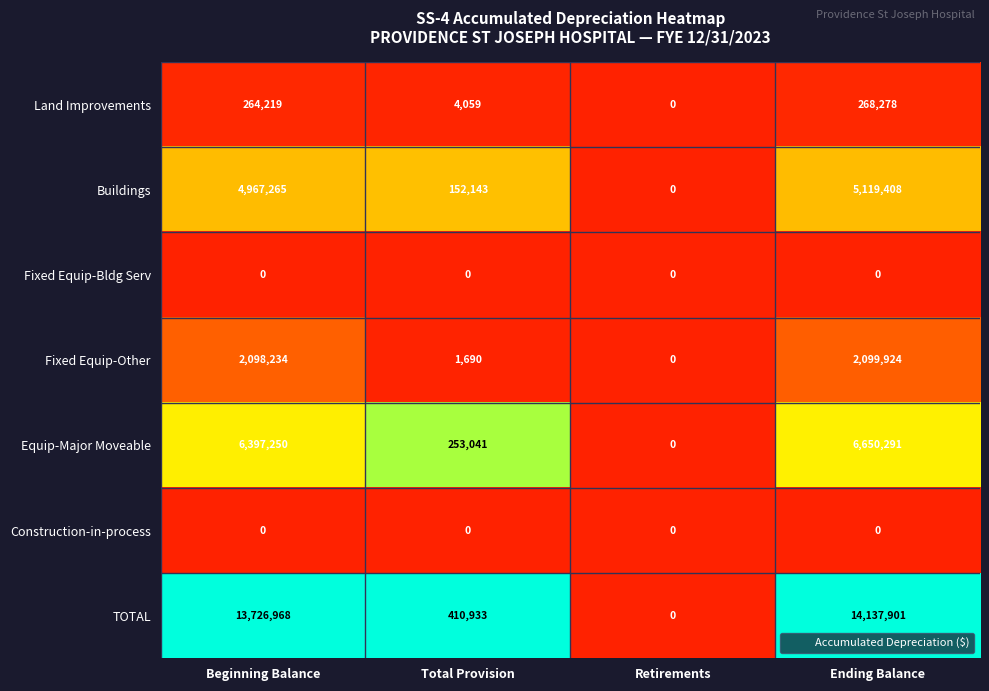

Is it true that Land Improvements equals -166197 at Retirements?

False